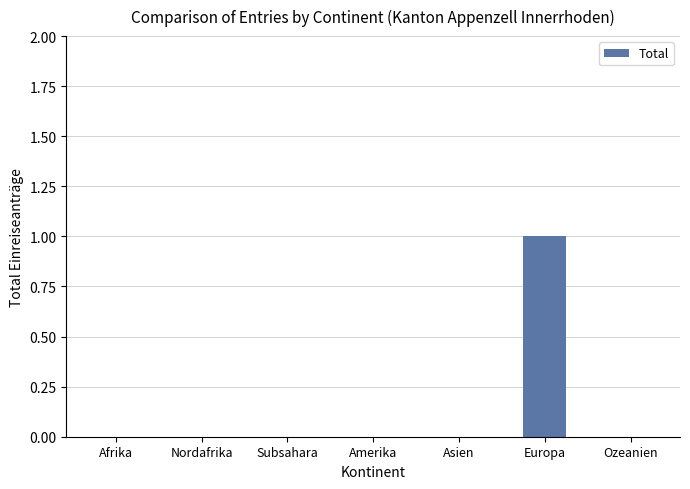

Which has a higher value, Europa or Asien?

Europa